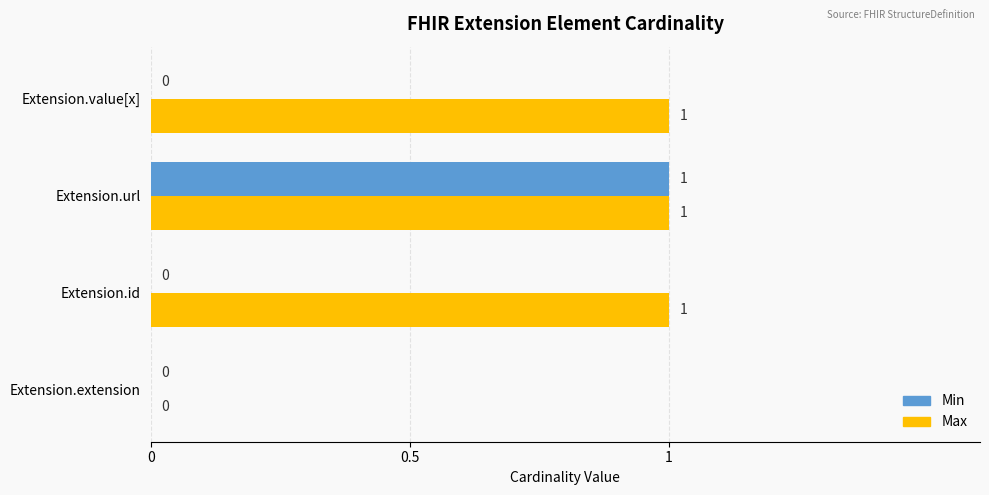

At which category is the sum across all series the highest?

Extension.url